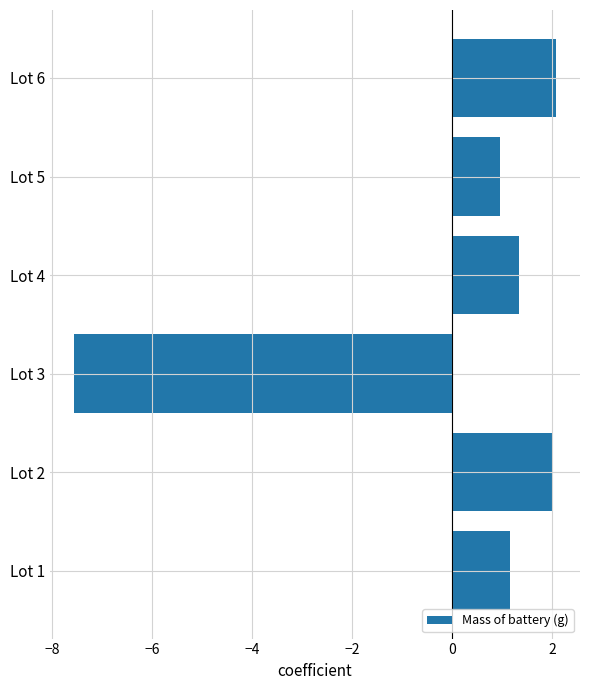

What is the ratio of the value at Lot 4 to the value at Lot 2?

0.7